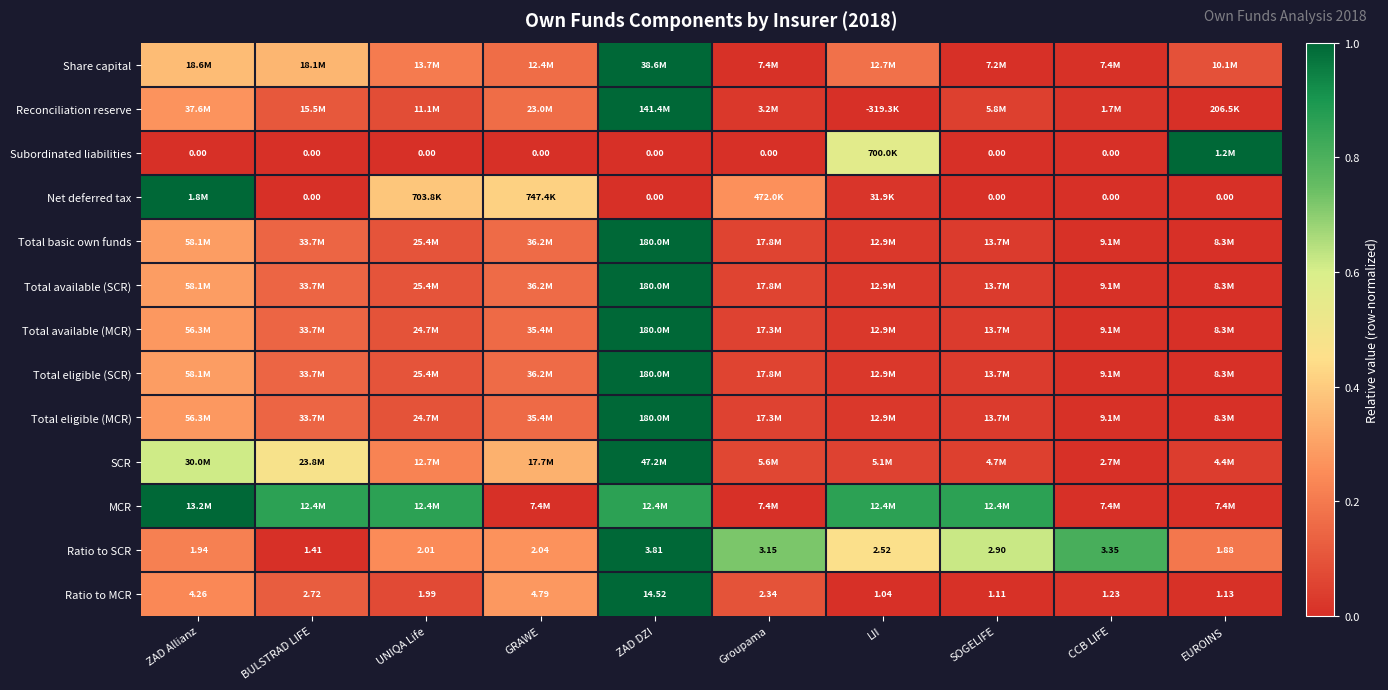

Rank the categories by Ratio to SCR value from highest to lowest.

ZAD DZI, CCB LIFE, Groupama, SOGELIFE, LII, GRAWE, UNIQA Life, ZAD Allianz, EUROINS, BULSTRAD LIFE